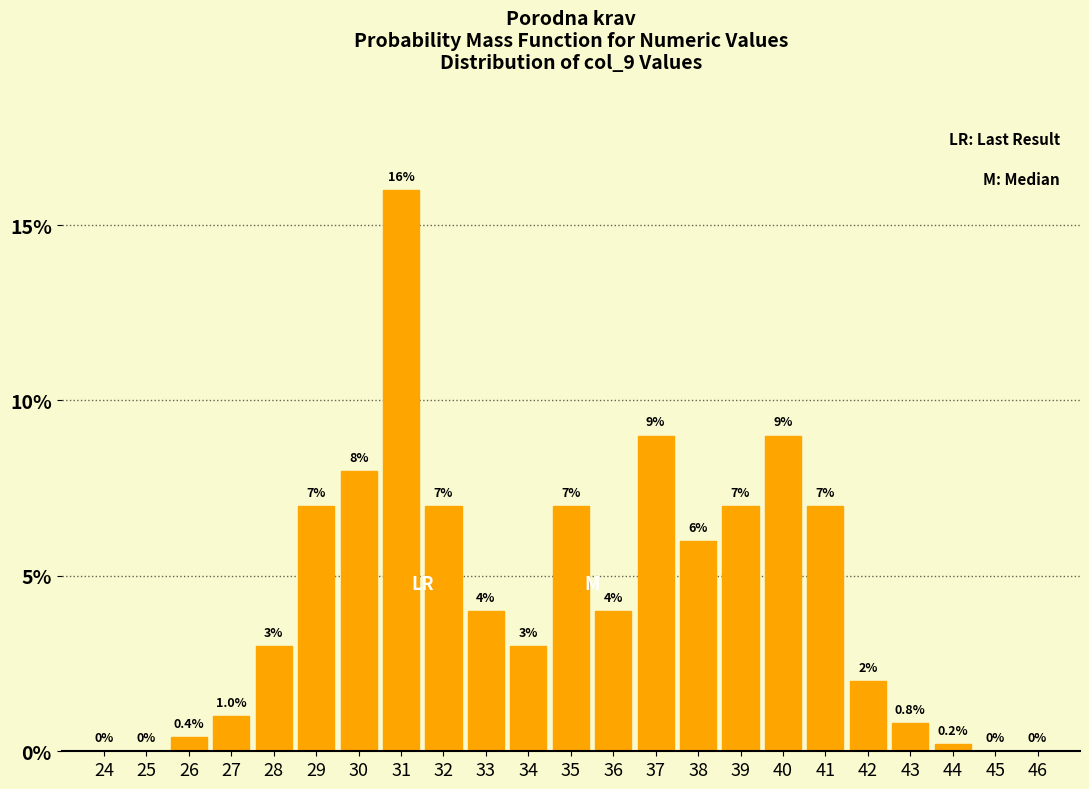

Reading right to left, extract all data points from this chart.

46=0.0	45=0.0	44=0.2	43=0.8	42=2.0	41=7.0	40=9.0	39=7.0	38=6.0	37=9.0	36=4.0	35=7.0	34=3.0	33=4.0	32=7.0	31=16.0	30=8.0	29=7.0	28=3.0	27=1.0	26=0.4	25=0.0	24=0.0